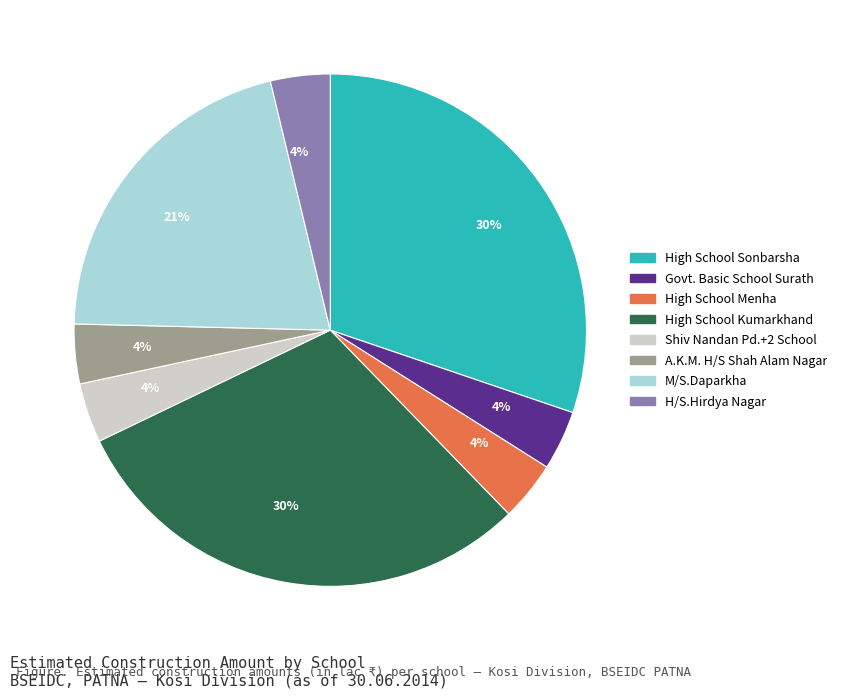

Is there a majority slice in this chart?

No